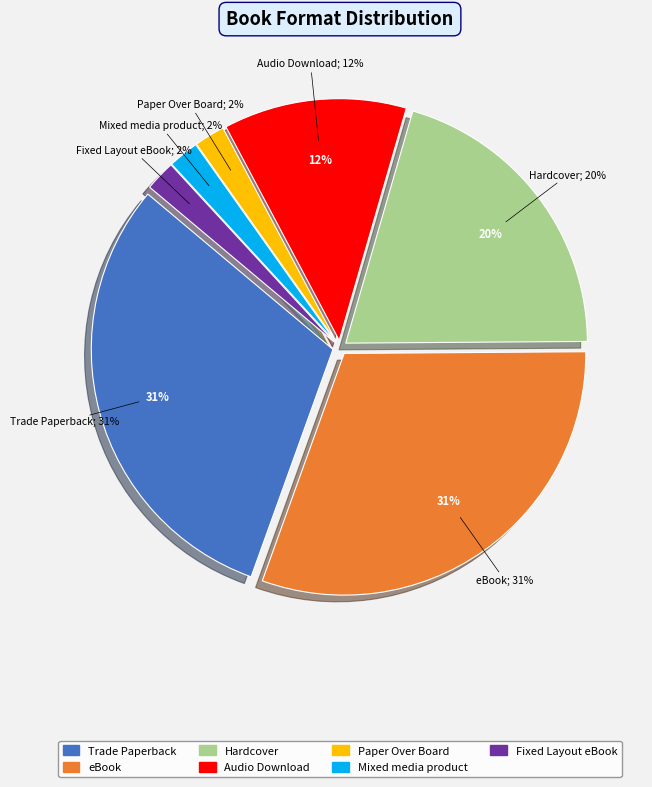

Rank the categories by value from lowest to highest.

Paper Over Board, Mixed media product, Fixed Layout eBook, Audio Download, Hardcover, Trade Paperback, eBook